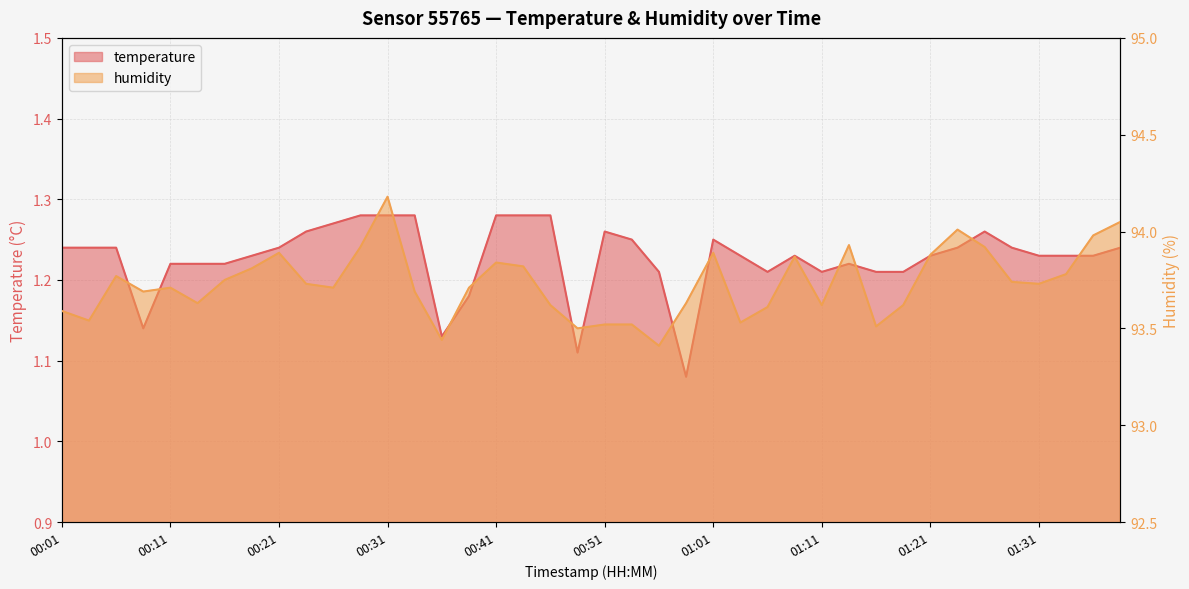

Between 00:41 and 01:28, which is larger?

00:41